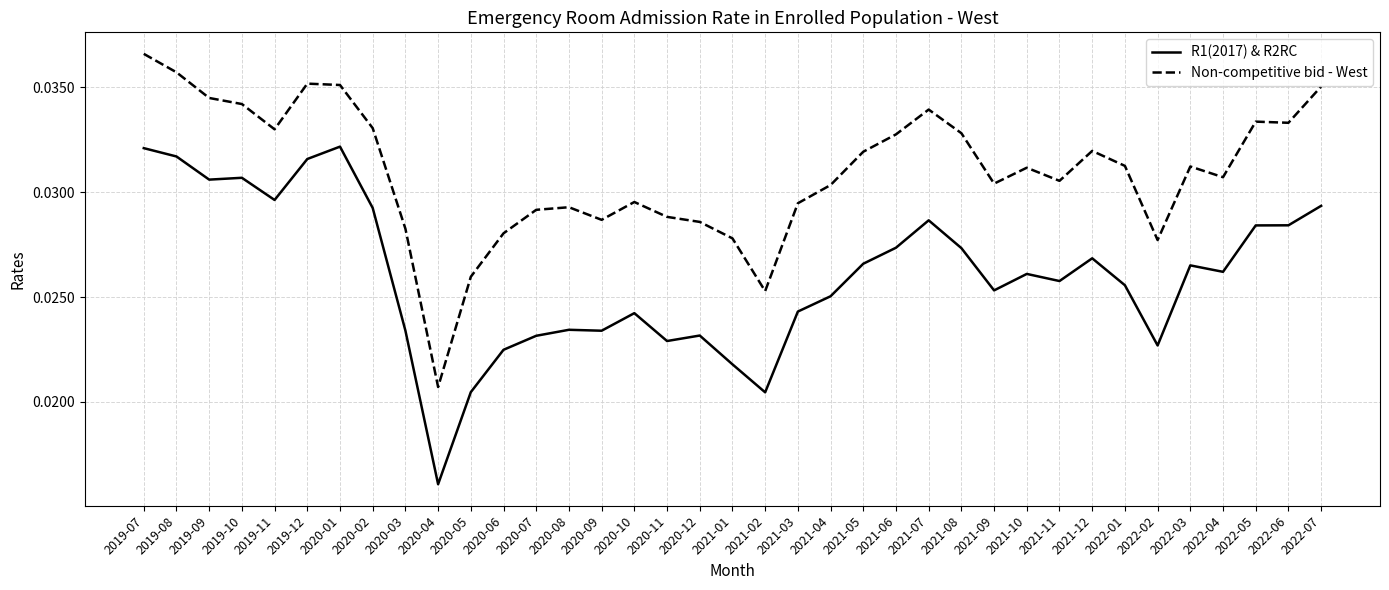

List the series in order of their peak value, lowest first.

R1(2017) & R2RC, Non-competitive bid - West